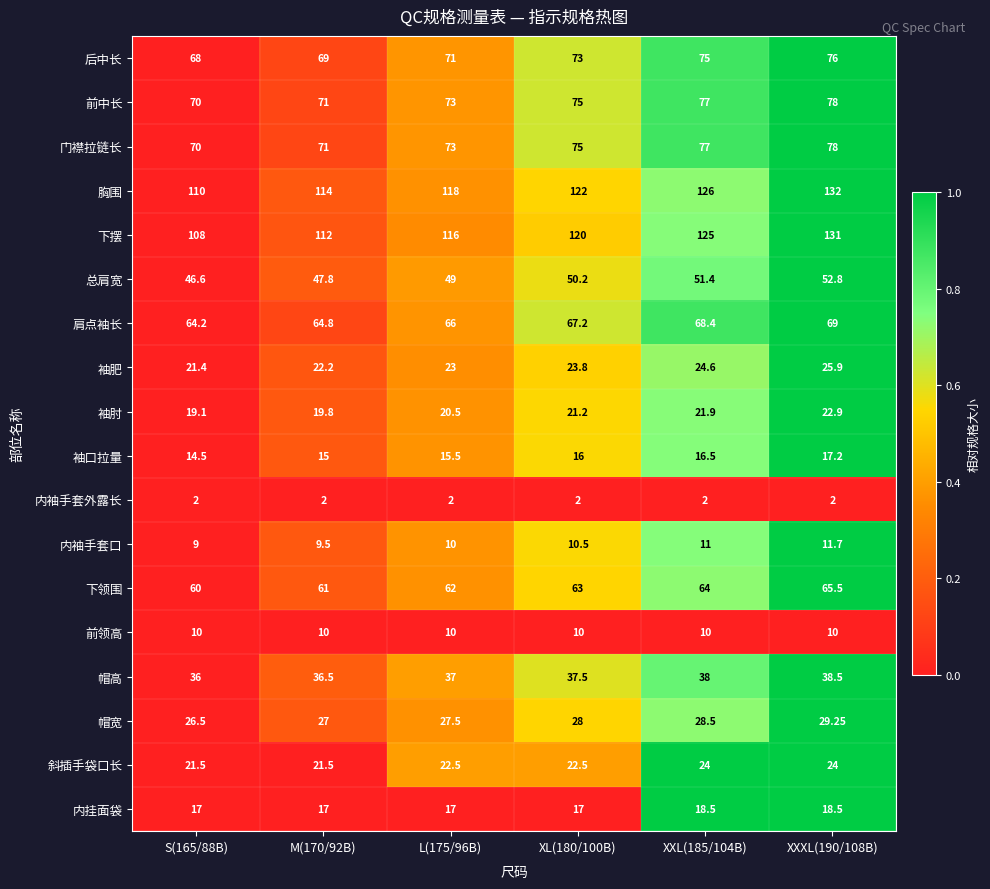

Between L(175/96B) and XXXL(190/108B), which series saw the biggest shift?

下摆